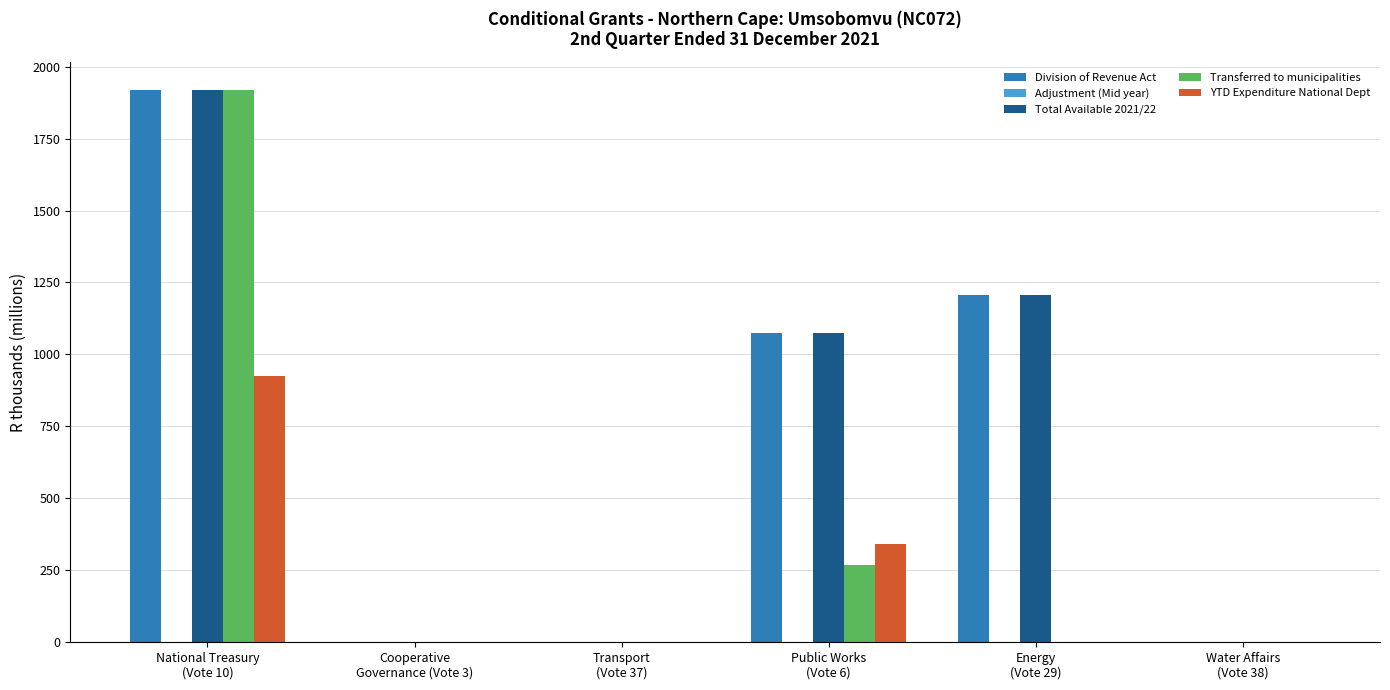

What is the maximum value for Division of Revenue Act?

1920